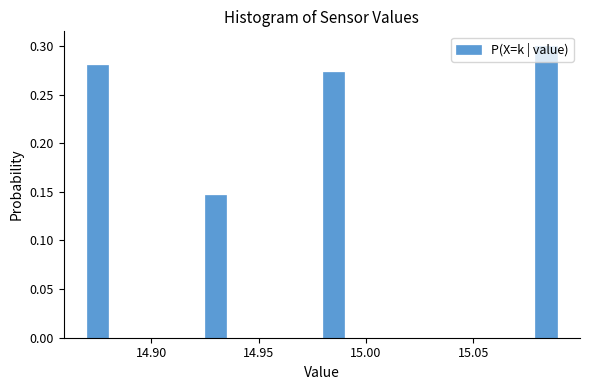

Read against the x-axis, roughly where is the centre of the tallest bar?

15.085